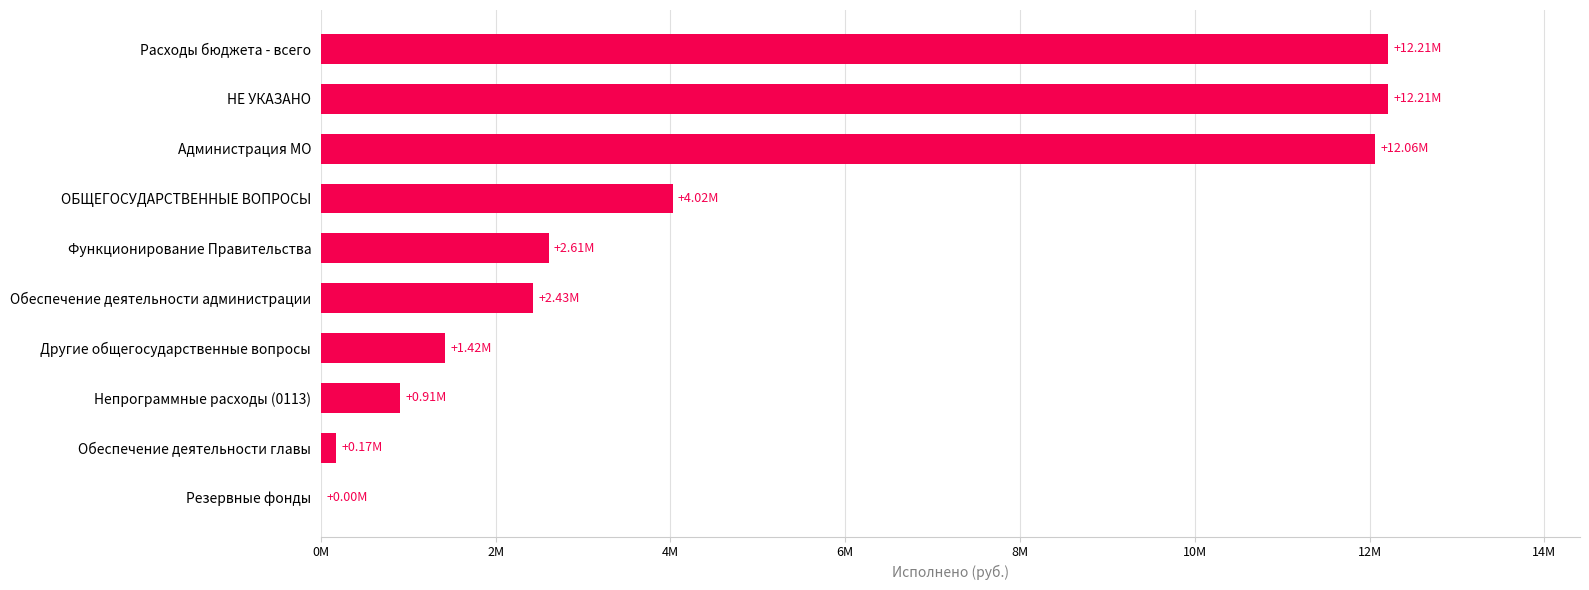

Are the bars horizontal?

Yes